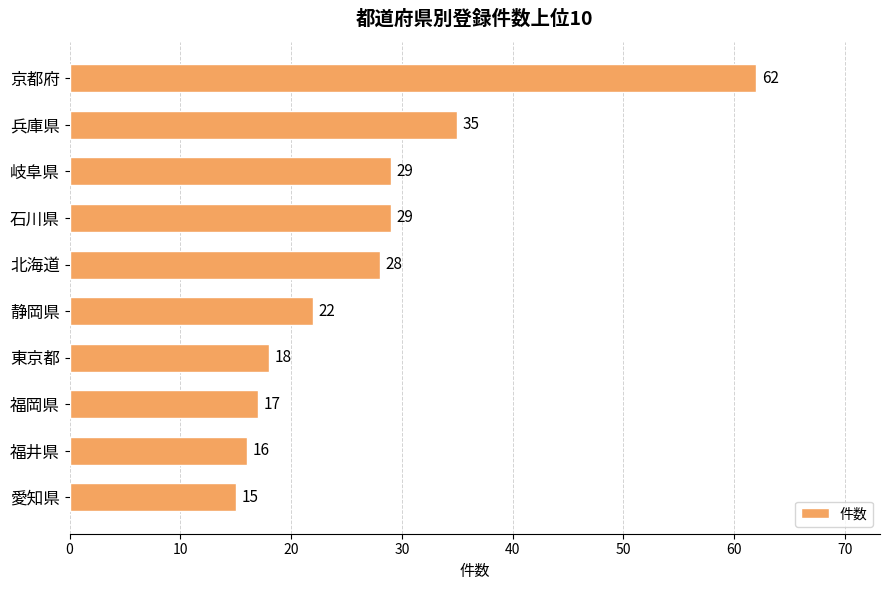

What is the label of the 5th bar from the bottom?

静岡県